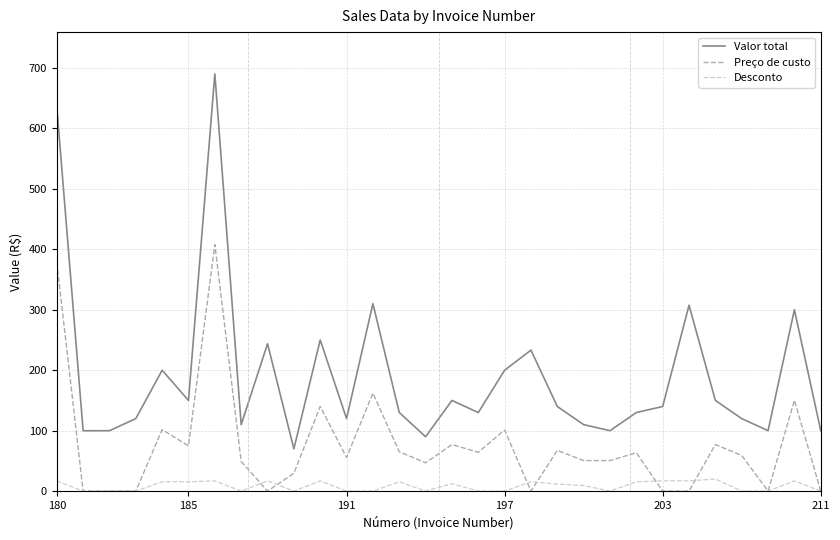

Which series has the largest range (max minus min)?

Valor total